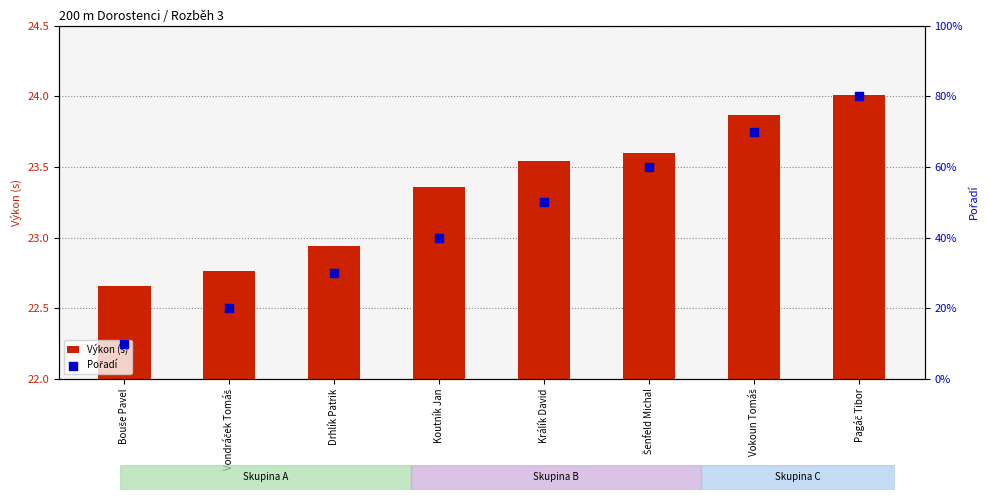

What is the total value across all series at Králík David?

28.5